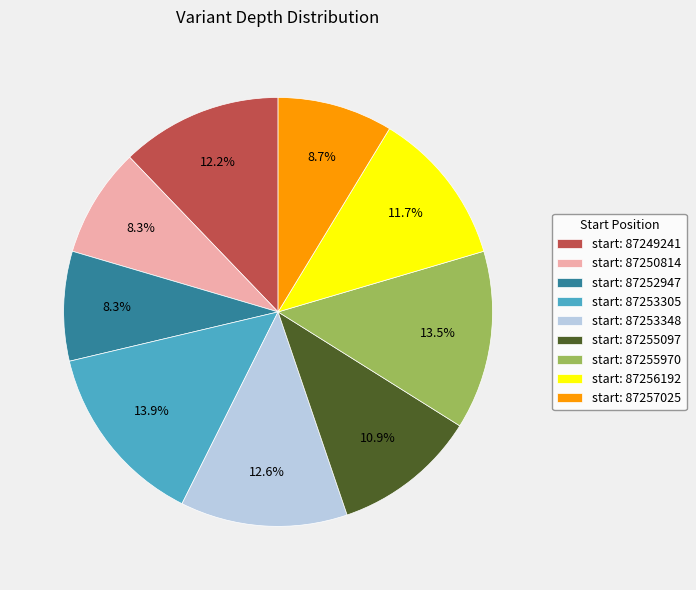

Does start: 87253348 account for over 50% of the chart?

No